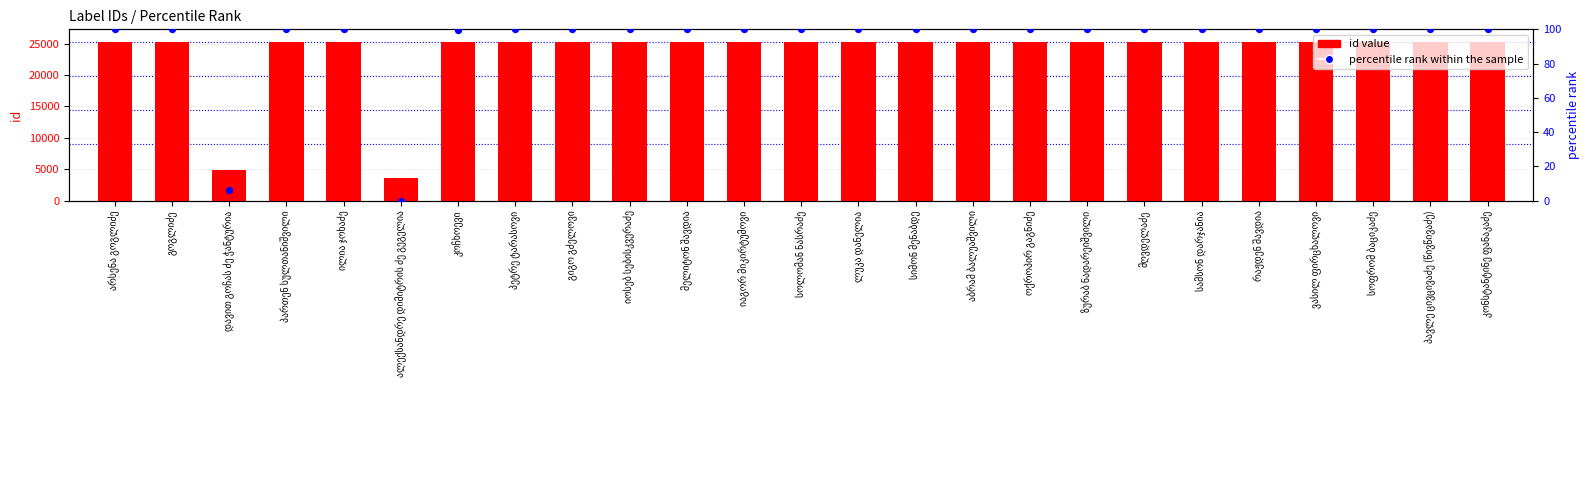

Which series has the largest Y range (max minus min)?

id value